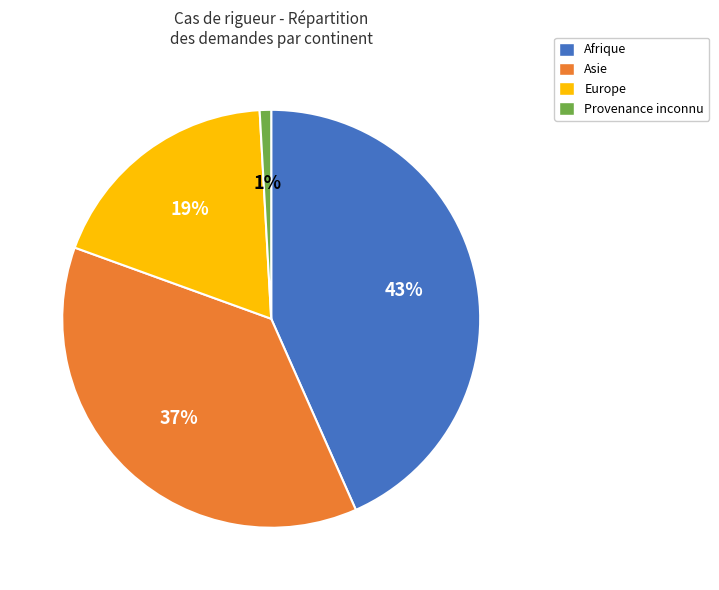

Do Afrique and Europe together represent more than half of the pie?

Yes